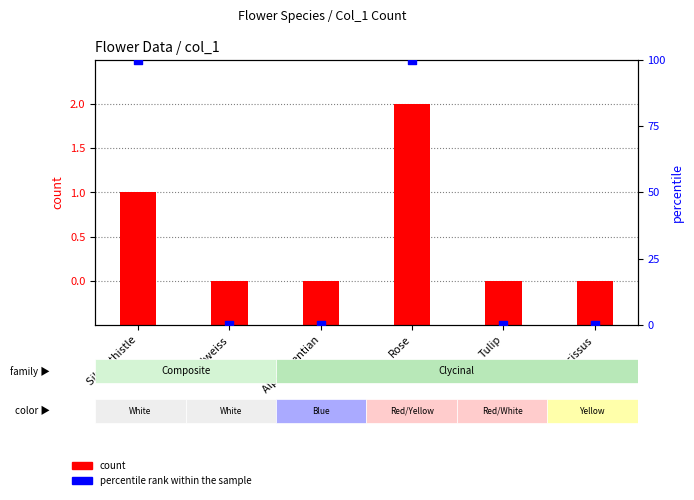

What is the total value across all series at Silver thistle?

101.5